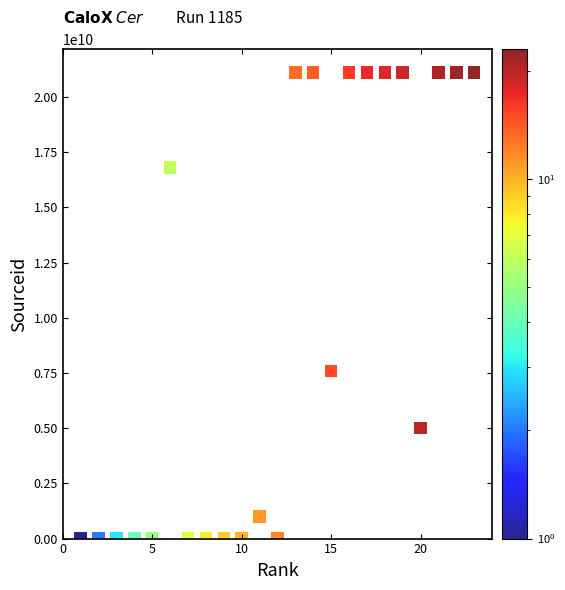

What Y value in the scatter plot is closest to 10550593146?

7600153122